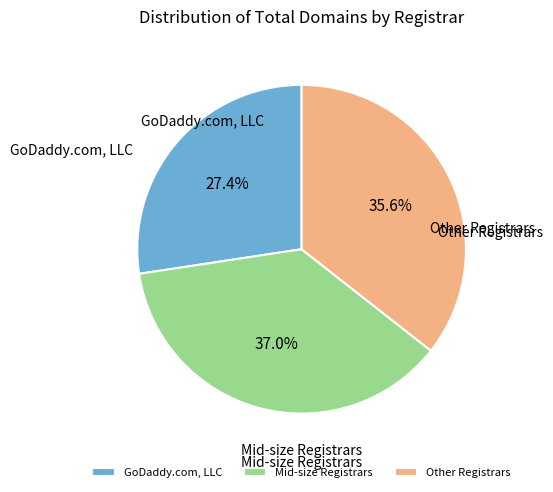

What is the ratio of the value at GoDaddy.com, LLC to the value at Other Registrars?

0.8